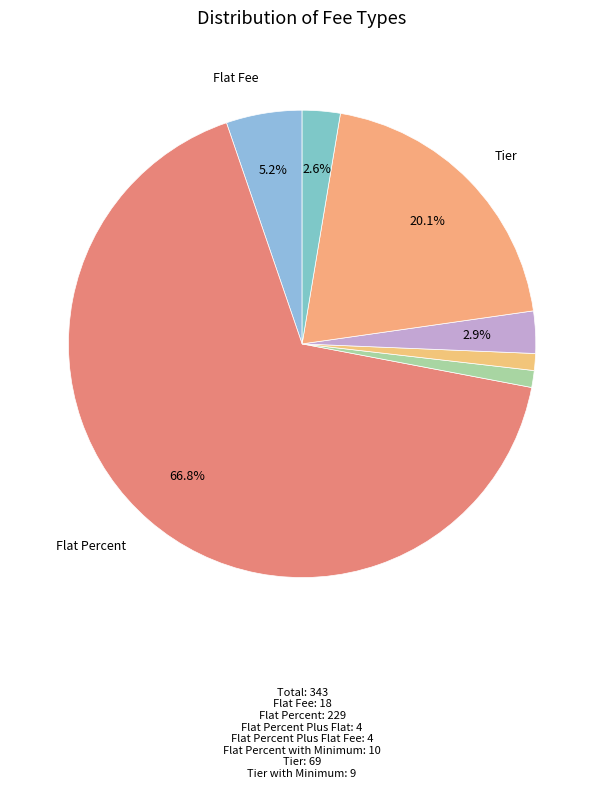

How many slices are in this pie chart?

7